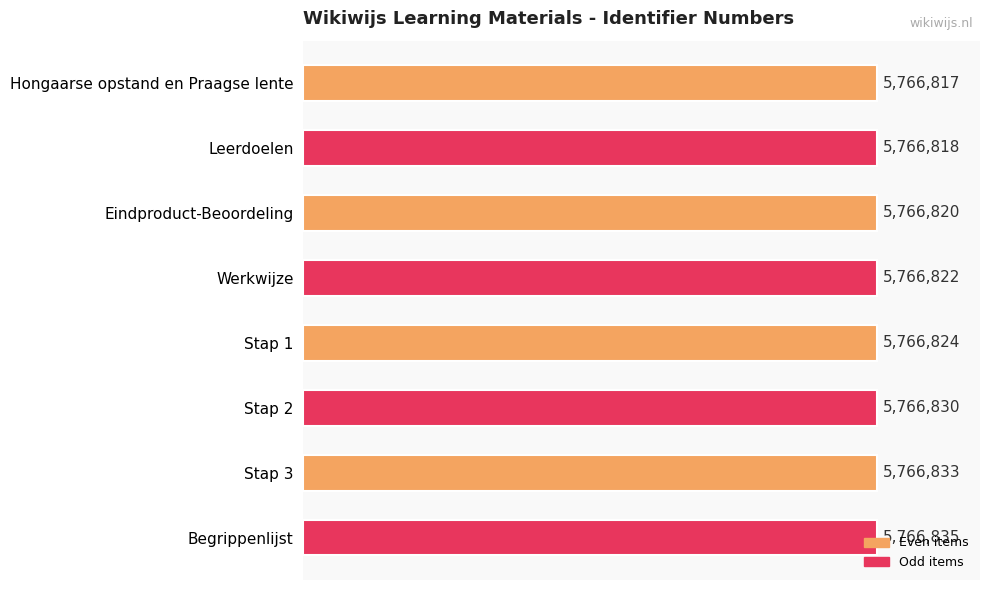

What is the approximate value at Leerdoelen, to the nearest 10?

5766820